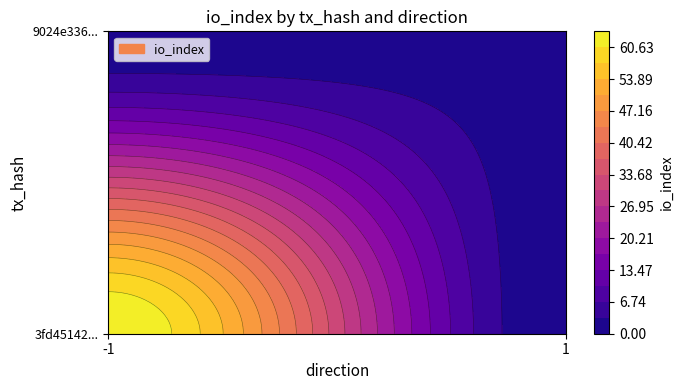

Count the 3fd45142a8ce10c4bc488a72112403688e9b98a values in the range -1 to 64.

2